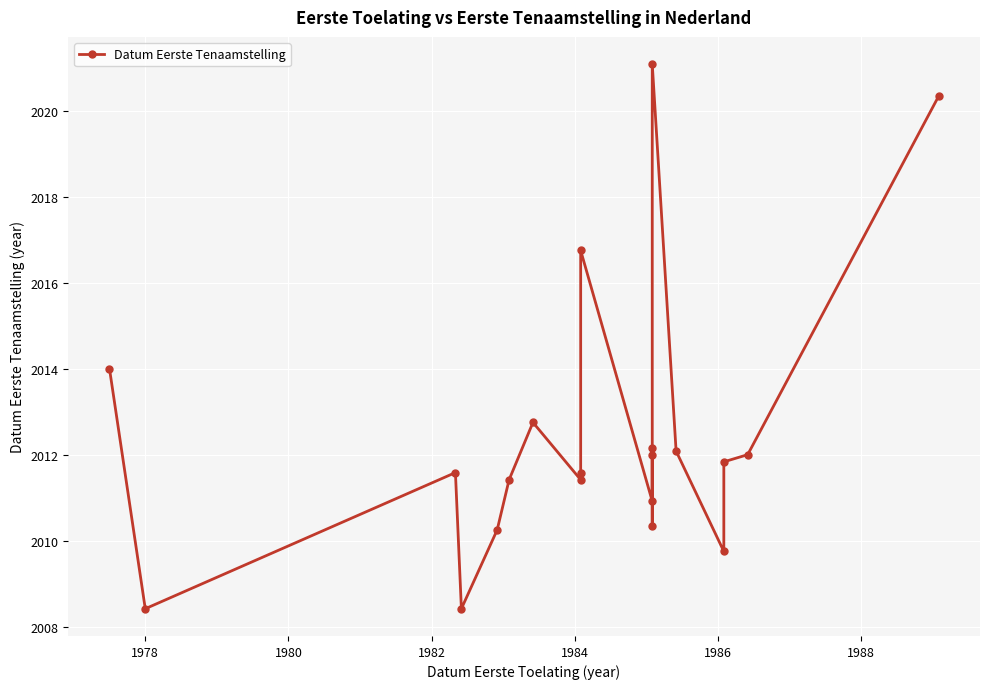

Does the chart display data point markers on the line(s)?

Yes